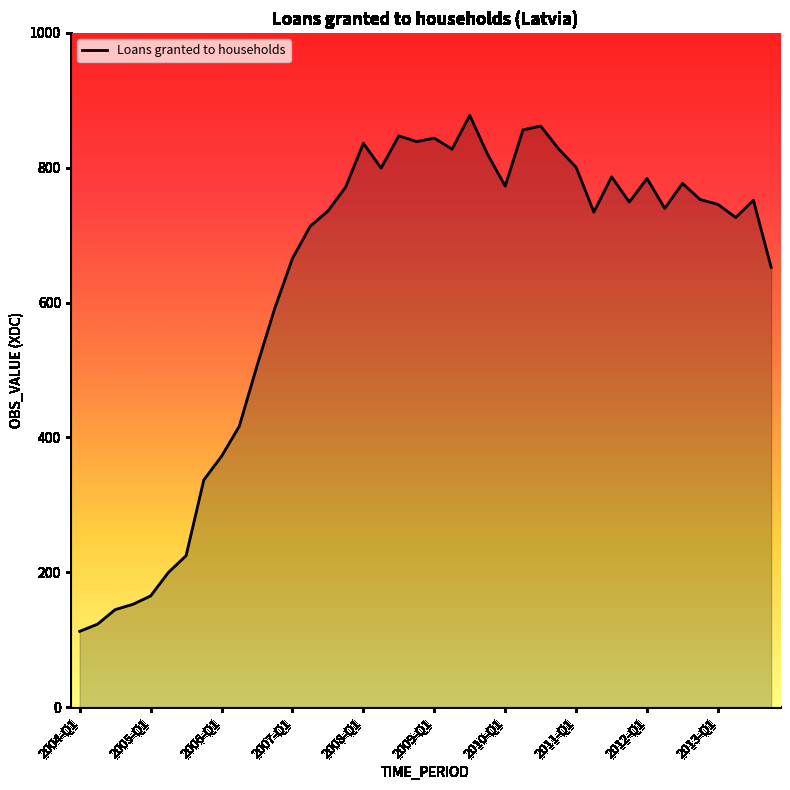

What is the minimum value shown in the chart?

112.4